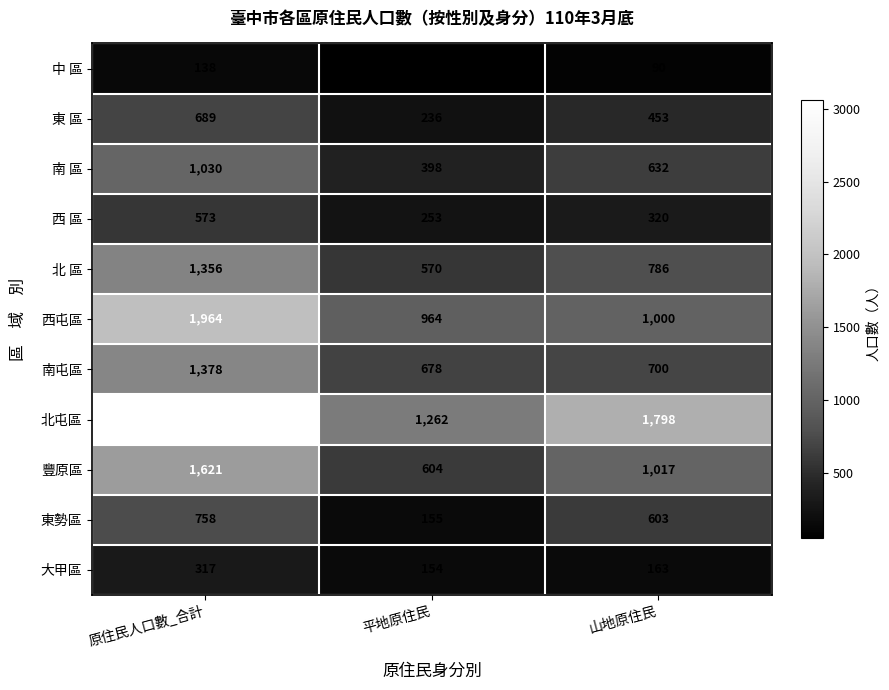

What is the average value of the 南 區 series?

687